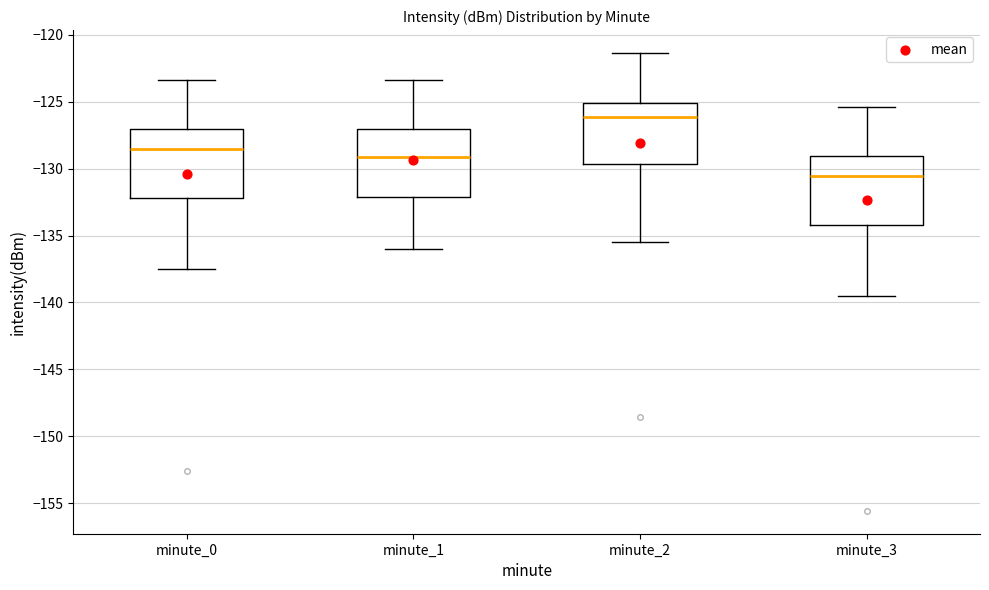

Which box's median line is the highest?

minute_2